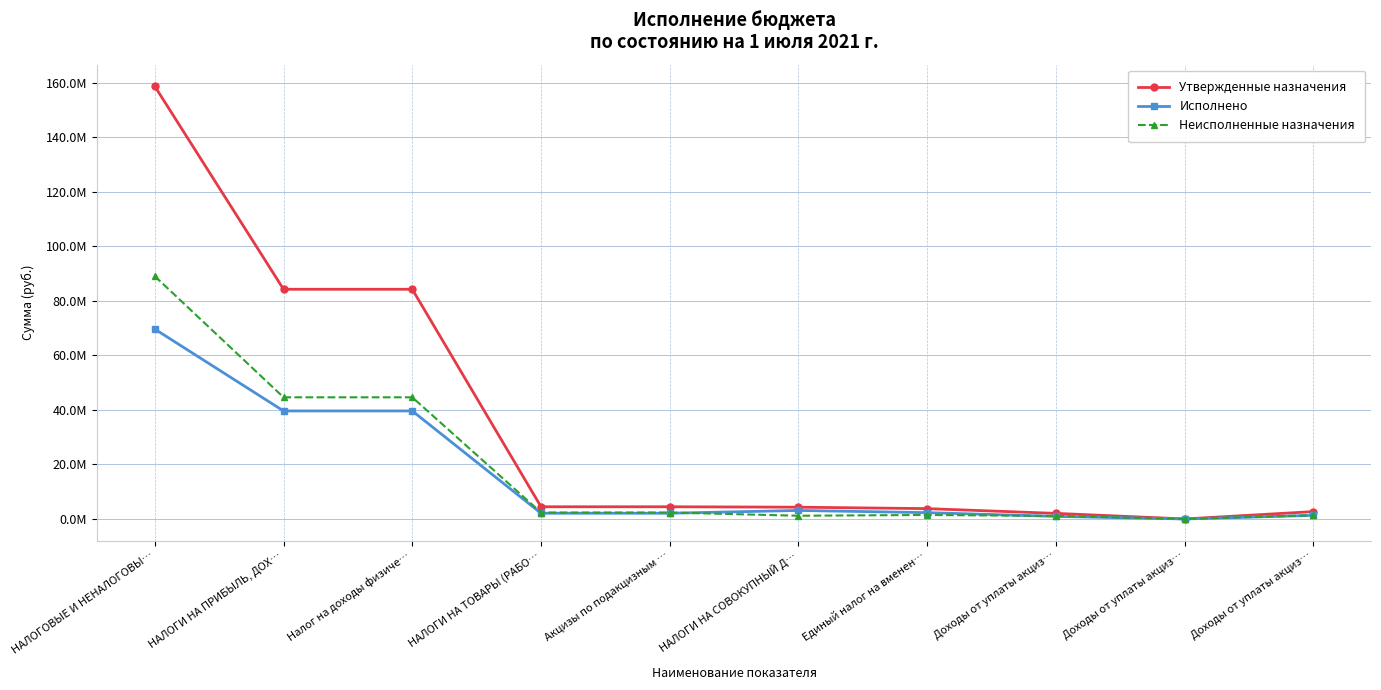

Rank the series at Доходы от уплаты акциз… from highest to lowest value.

Утвержденные назначения, Неисполненные назначения, Исполнено